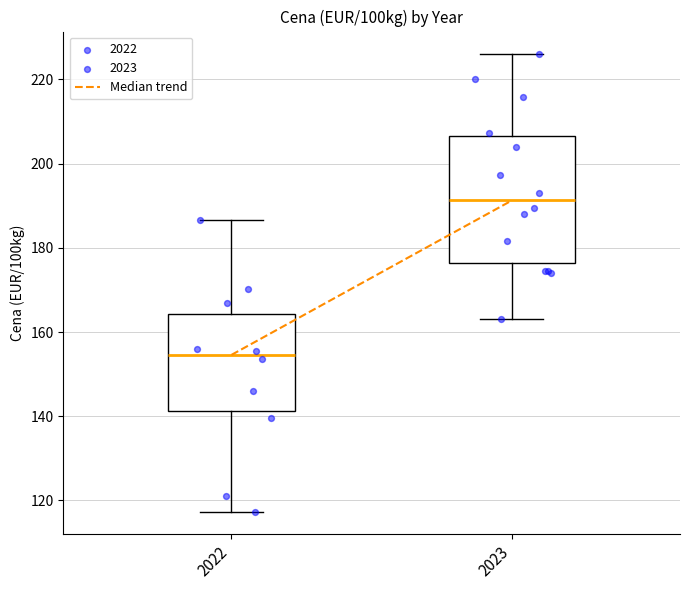

Where does the median line of the box at x = 2022 sit on the y-axis? The values are not printed on the chart, so give them approximately, as read against the axis.

154